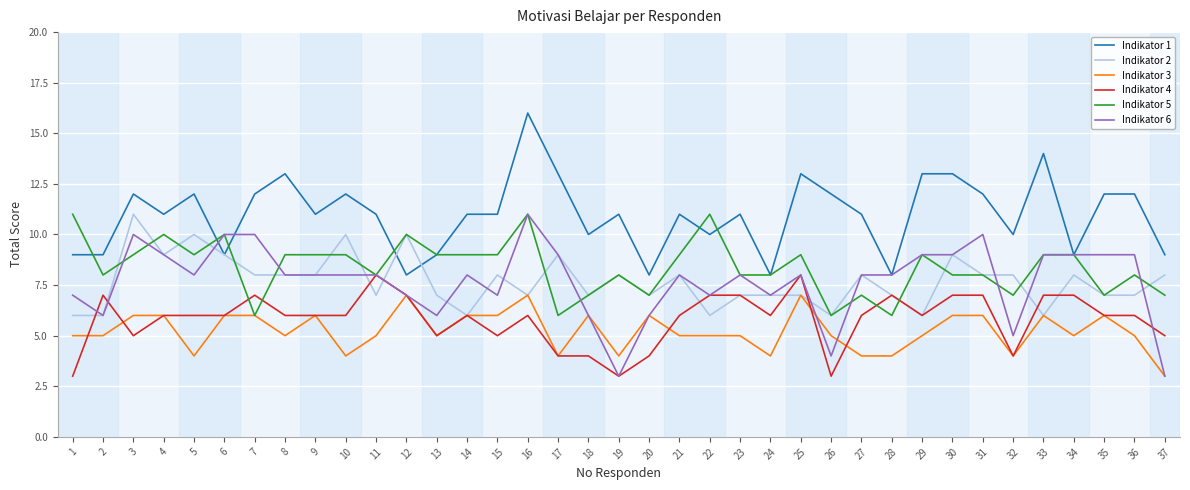

The Indikator 3 series shows 4 at 32. True or false?

True